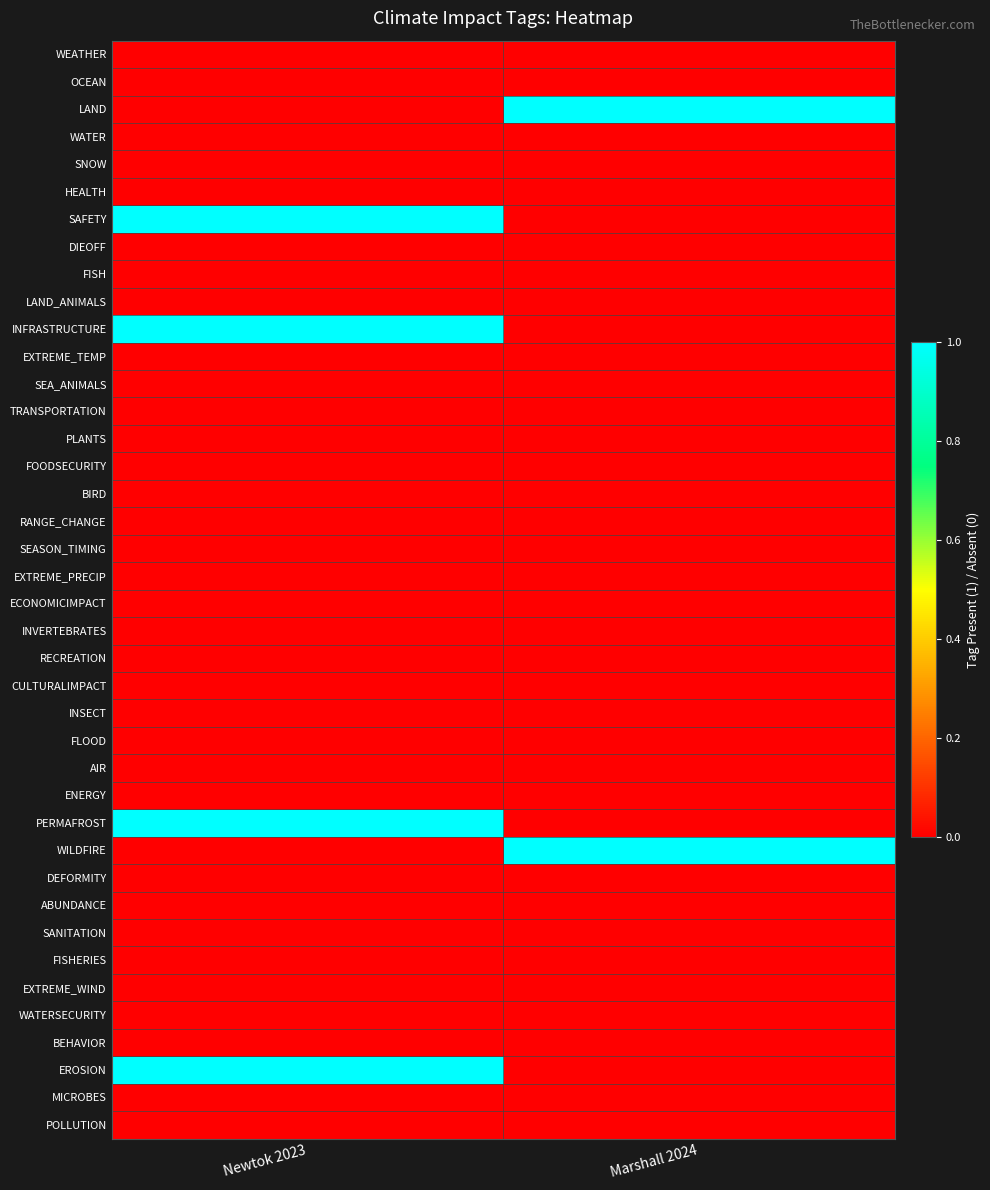

At which category is the sum across all series the highest?

Newtok 2023